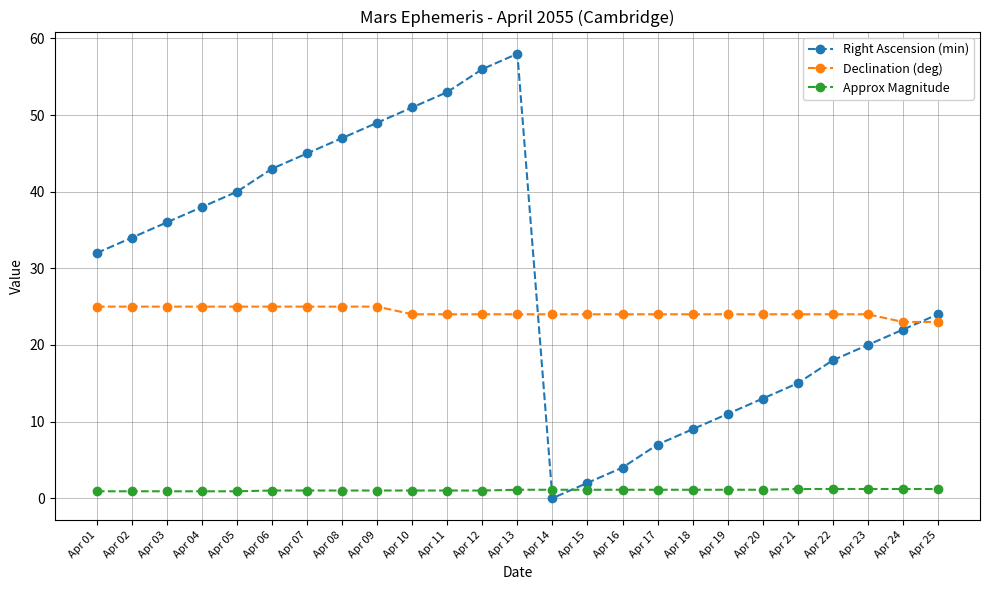

True or false: Declination (deg) and Approx Magnitude intersect in this chart.

False